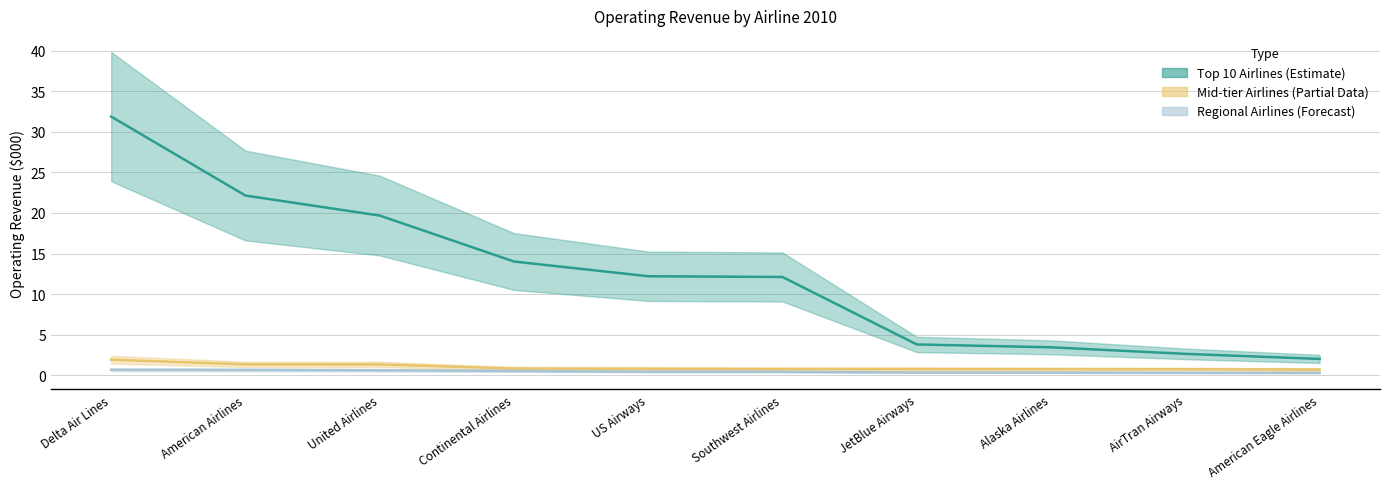

What is the label of the 4th point from the right?

JetBlue Airways